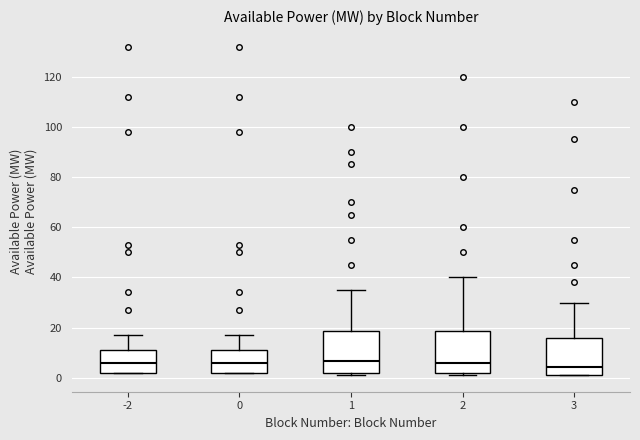

Reading left to right, read every box against the y-axis: the position of its median line, the range the box covers, and the ends of its whiskers. The values are not printed on the chart, so give them approximately, as read against the axis.

-2: median 6, box 2 to 12, whiskers 2 to 18
0: median 6, box 2 to 12, whiskers 2 to 18
1: median 6, box 2 to 18, whiskers 2 (just below the box's lower edge) to 36
2: median 6, box 2 to 18, whiskers 2 (just below the box's lower edge) to 40
3: median 4, box 2 to 16, whiskers 2 to 30